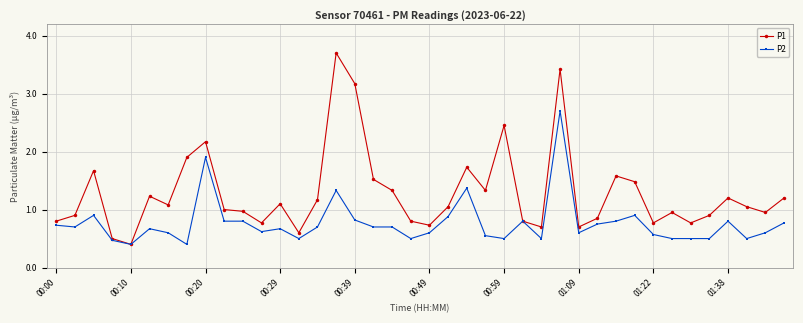

Rank the series by their maximum value, from lowest to highest.

P2, P1